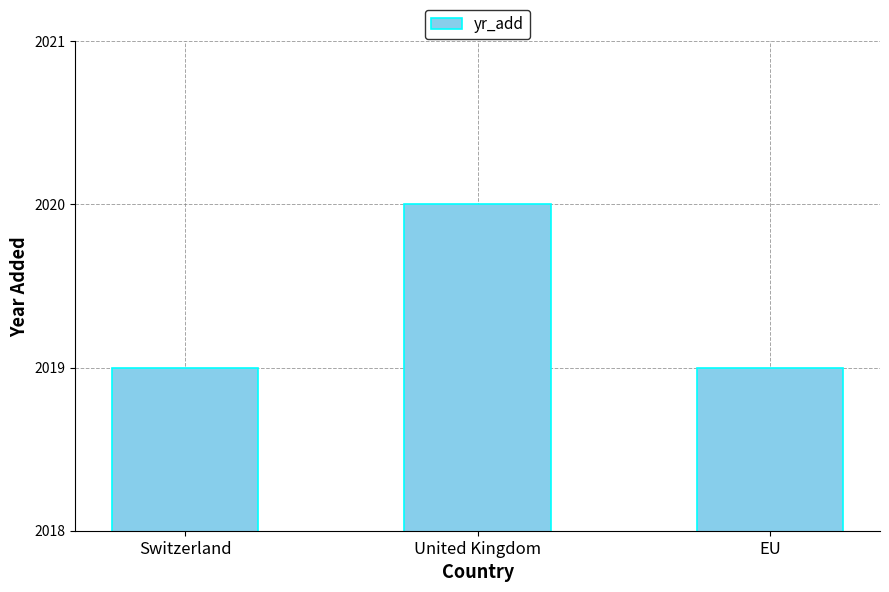

What is the change in value from Switzerland to United Kingdom?

+1